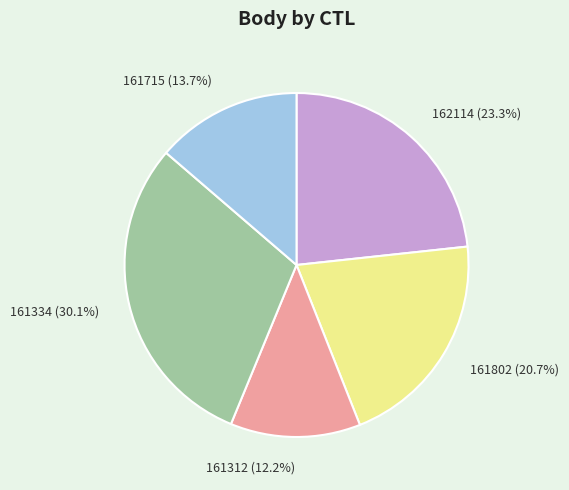

Is there a majority slice in this chart?

No